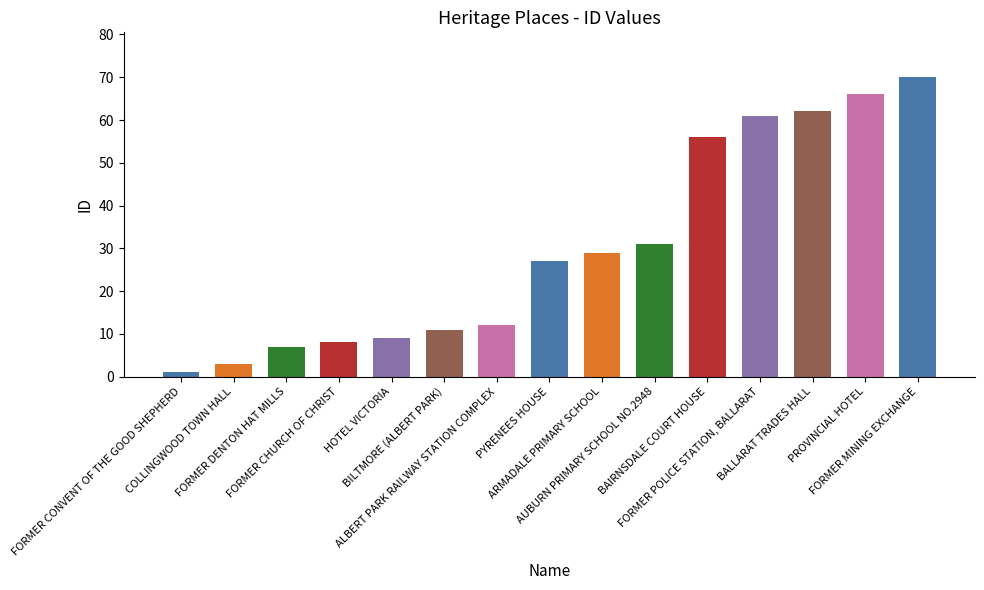

What is the change in value from BALLARAT TRADES HALL to PROVINCIAL HOTEL?

+4